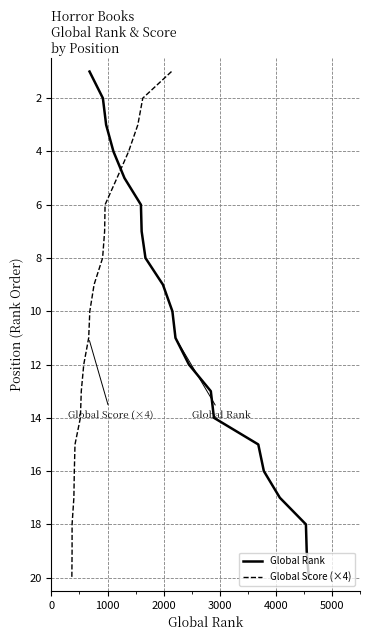

What is the maximum value for Global Rank?

20